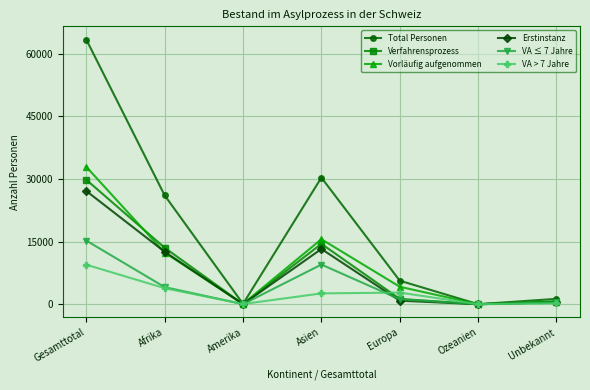

What is the difference between the highest and lowest values at Gesamttotal?

53926